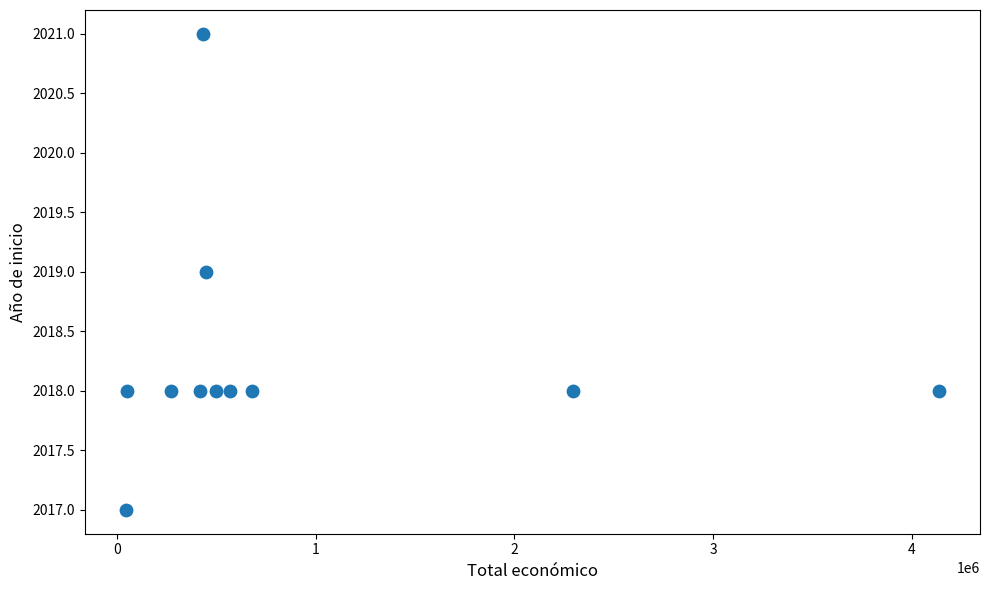

What is the range of Y values (max minus min)?

4